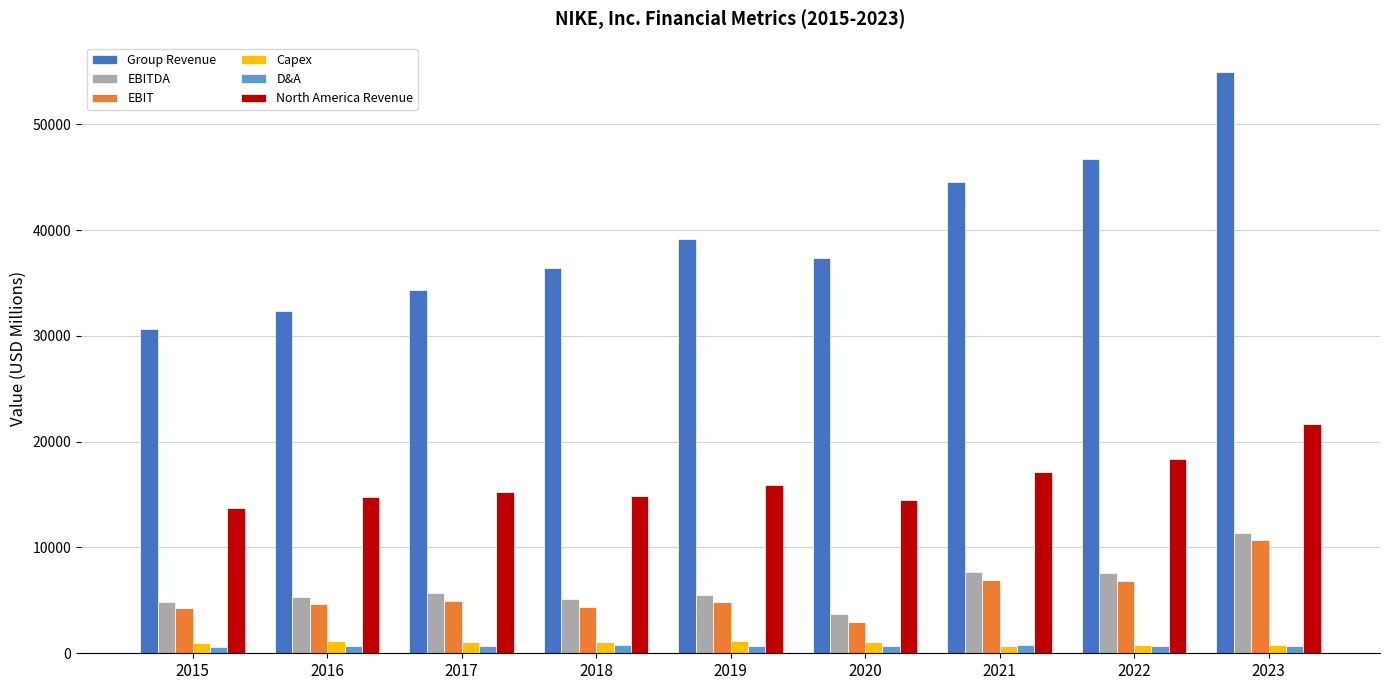

Count the number of categories in the chart.

9